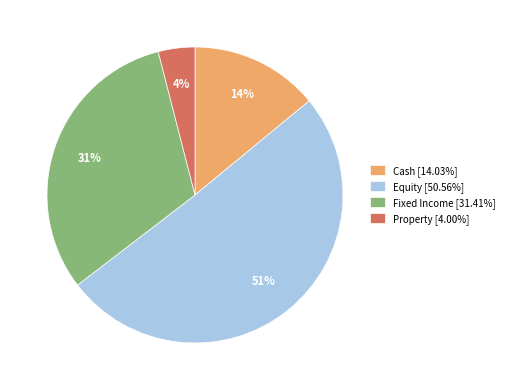

To the nearest percent, what is the difference between the largest and smallest slice percentages?

47%